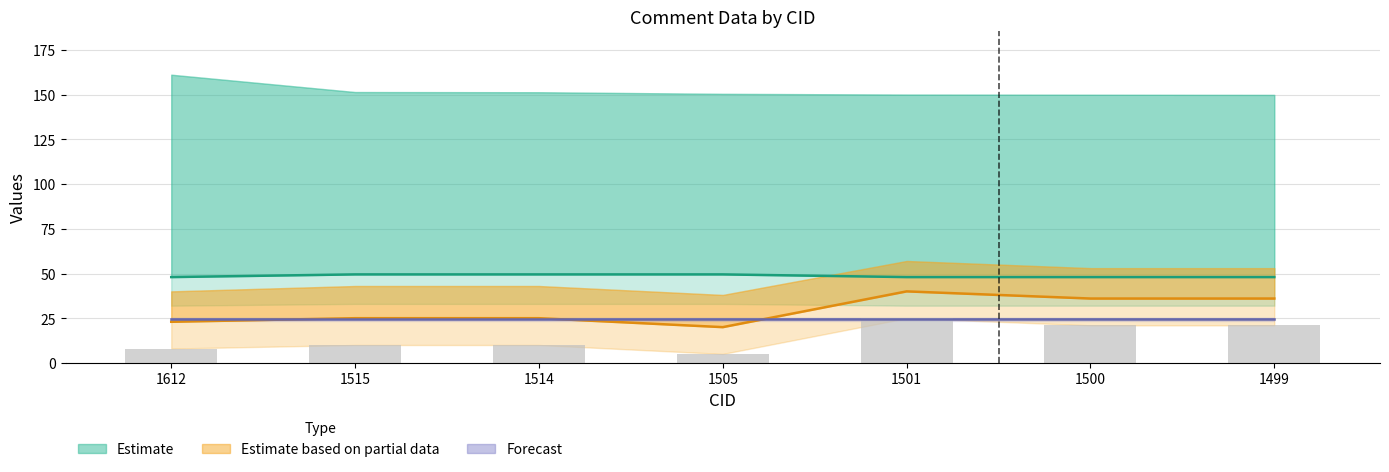

Is the value of Page(C) at 1612 greater than the value of Line(C) at 1505?

Yes